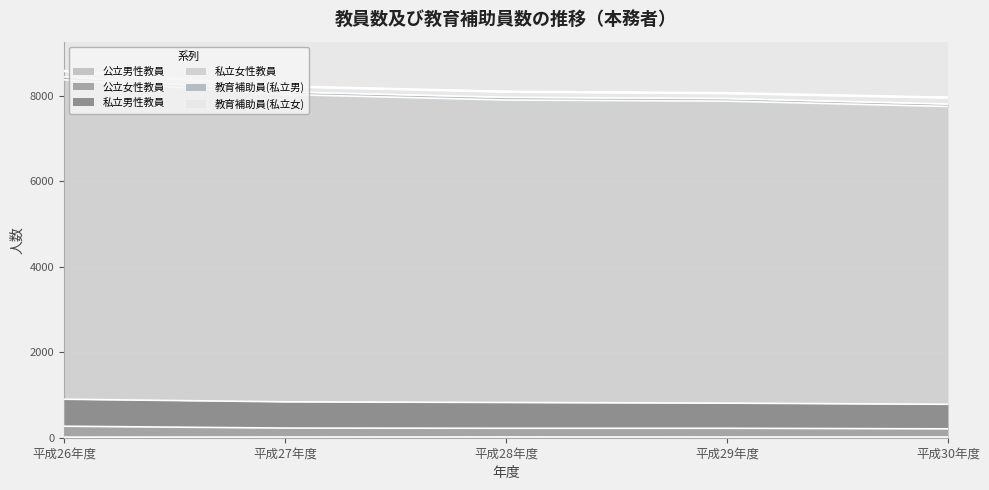

What is the difference between the highest and lowest values at 平成27年度?

8012